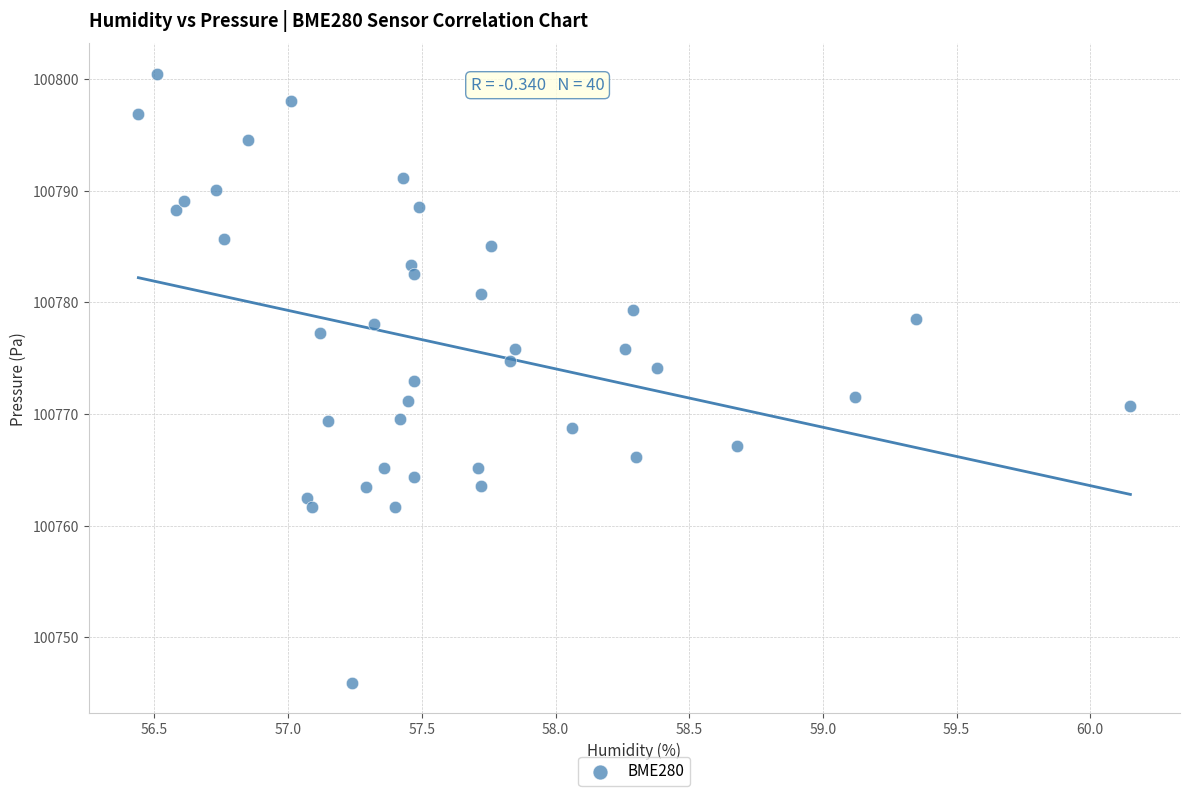

What is the range of X values (max minus min)?

3.7